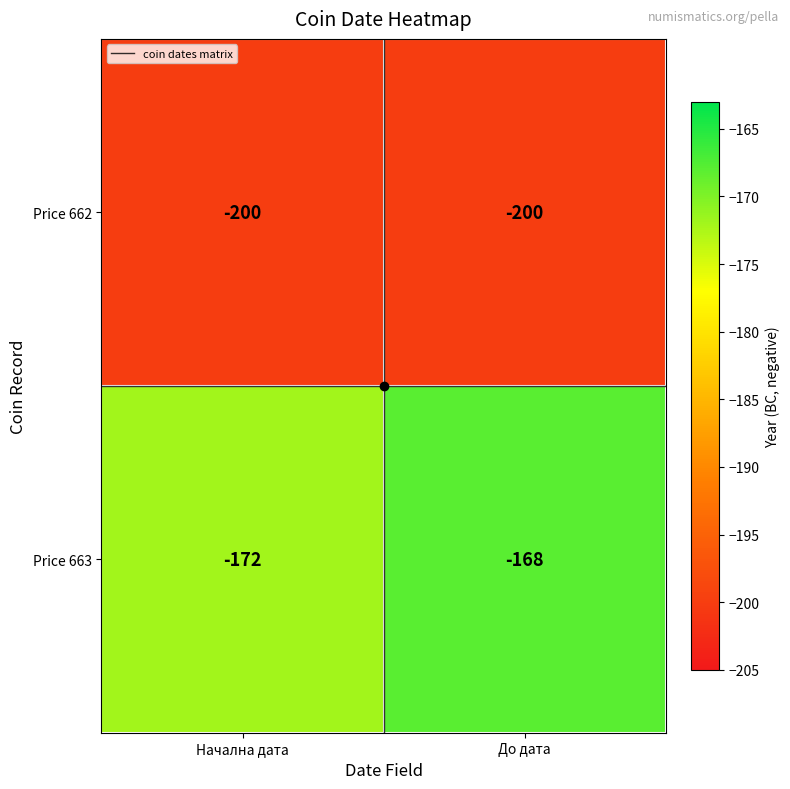

Is the value of Price 662 at До дата greater than the value of Price 663 at До дата?

No